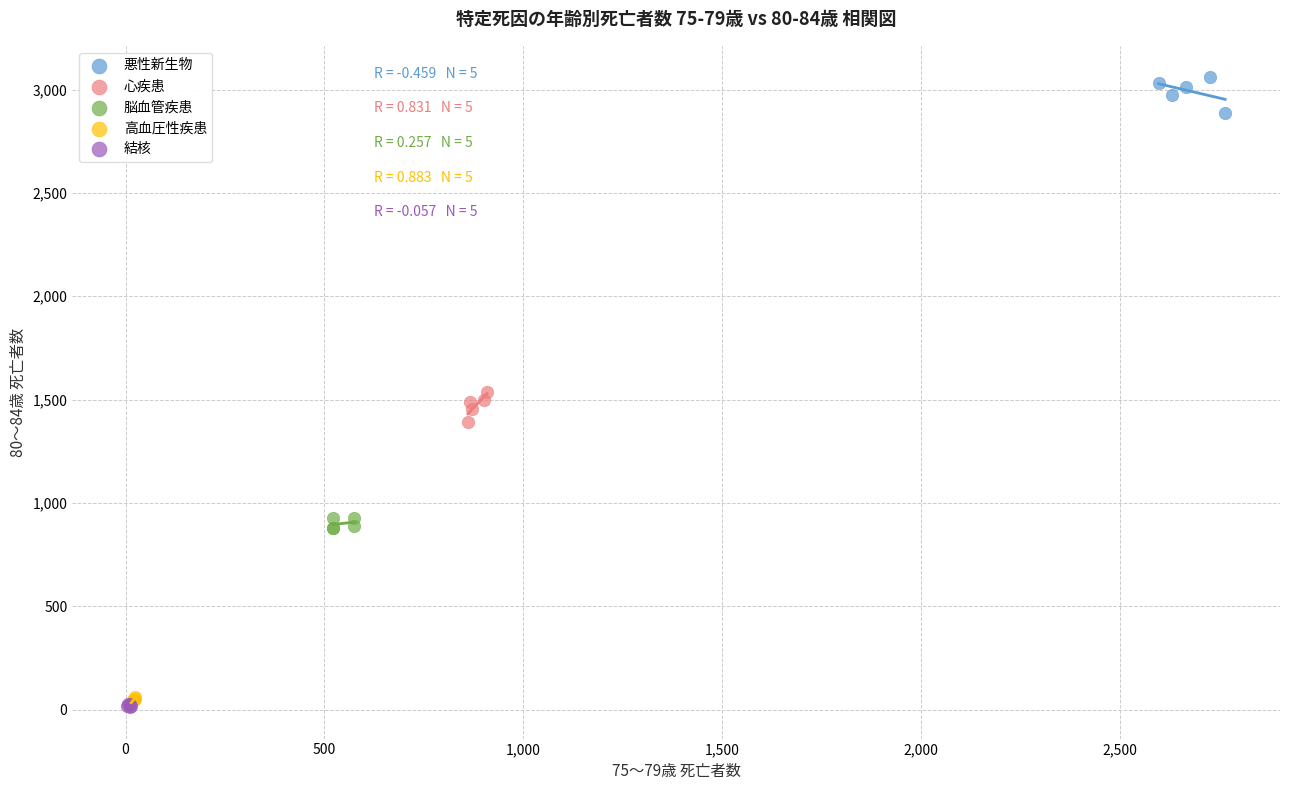

Which series reaches the maximum Y coordinate?

悪性新生物